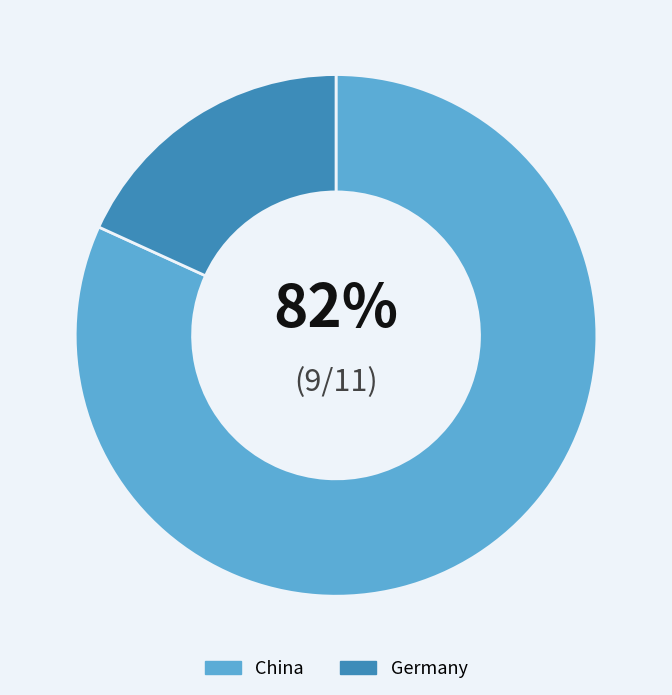

Is the sum of China and Germany greater than half?

Yes